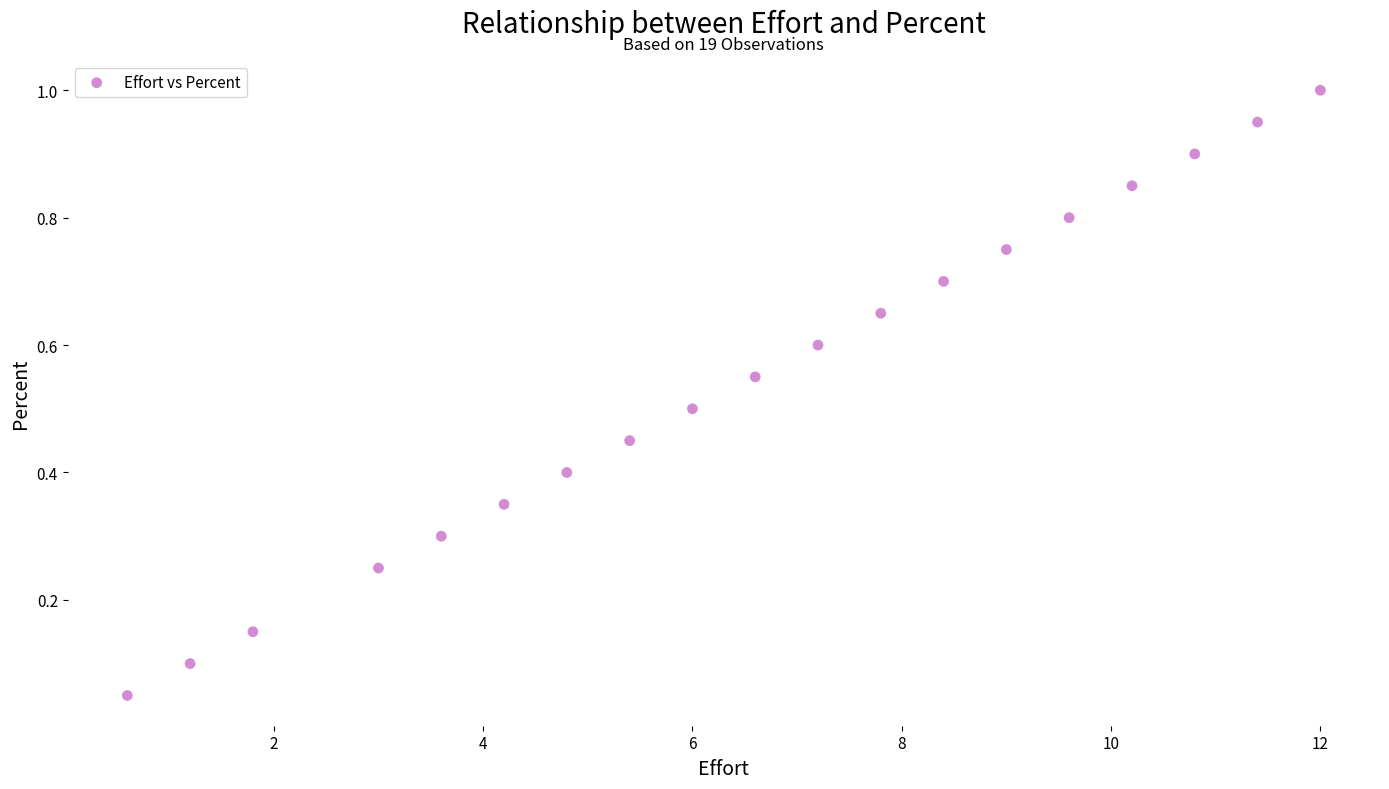

What is the range of X values (max minus min)?

11.4